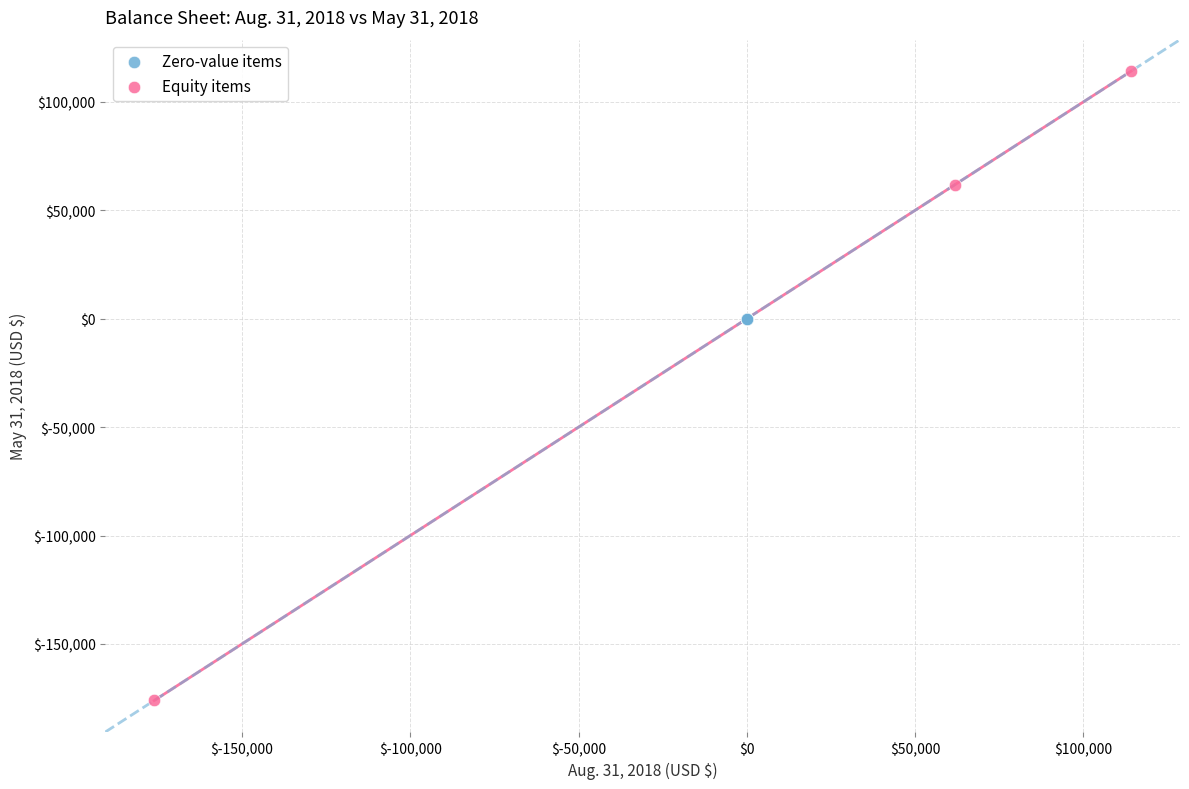

Which series contains the highest Y value?

Equity items